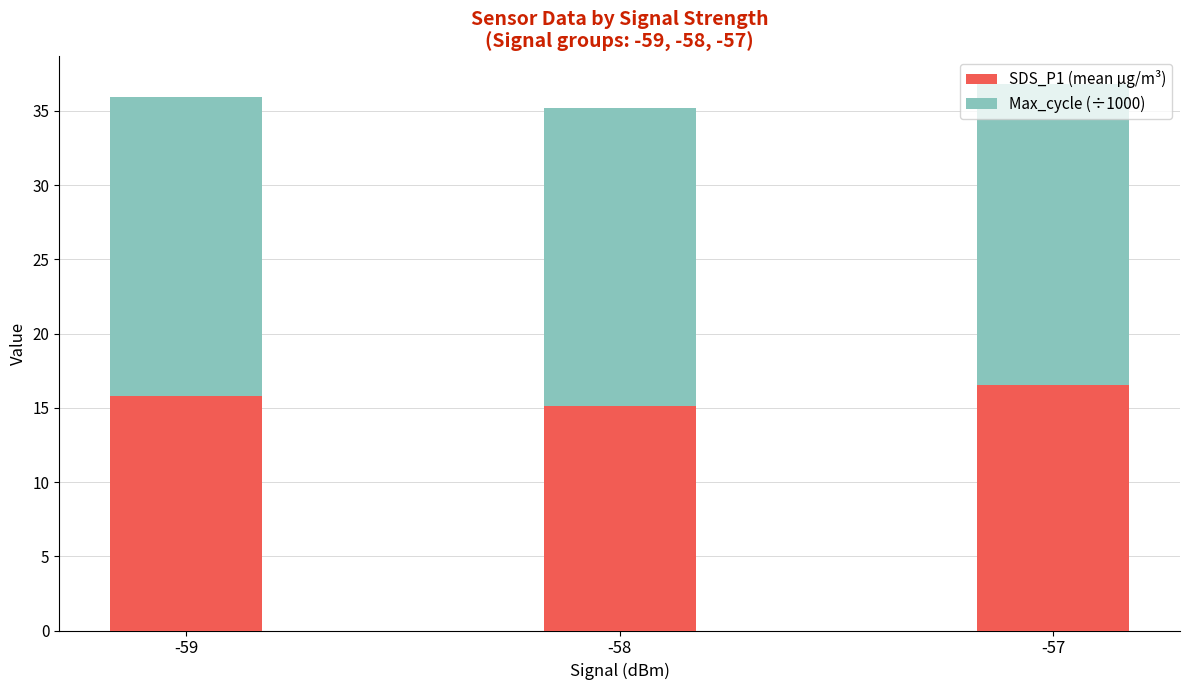

What is the total value across all series at -58?

35.2